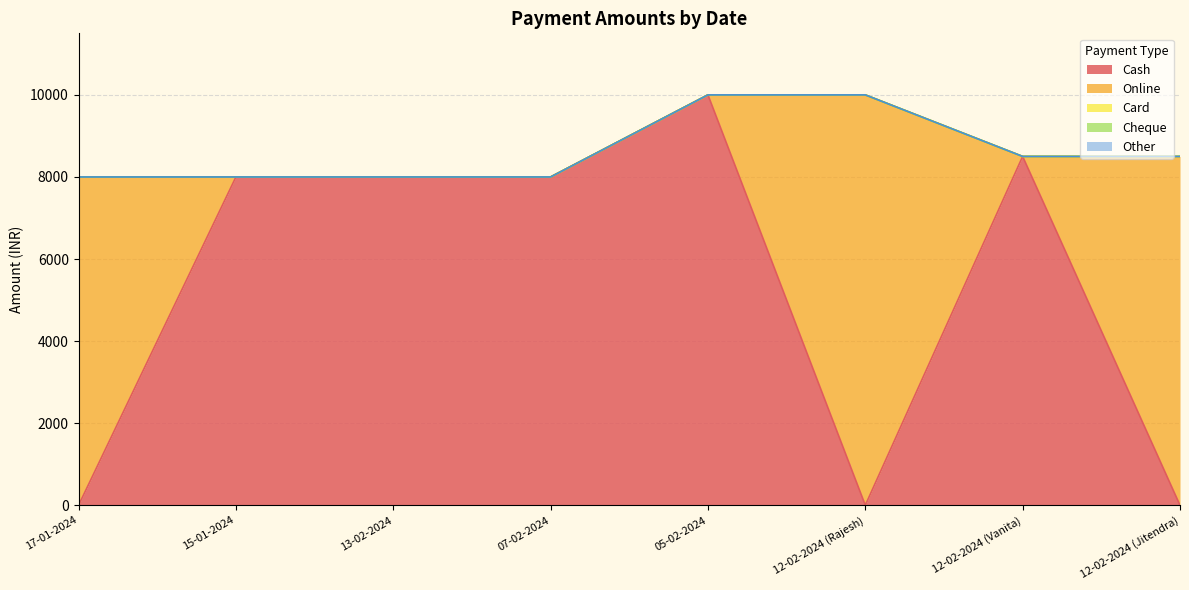

Which label corresponds to the smallest value in the chart?

17-01-2024